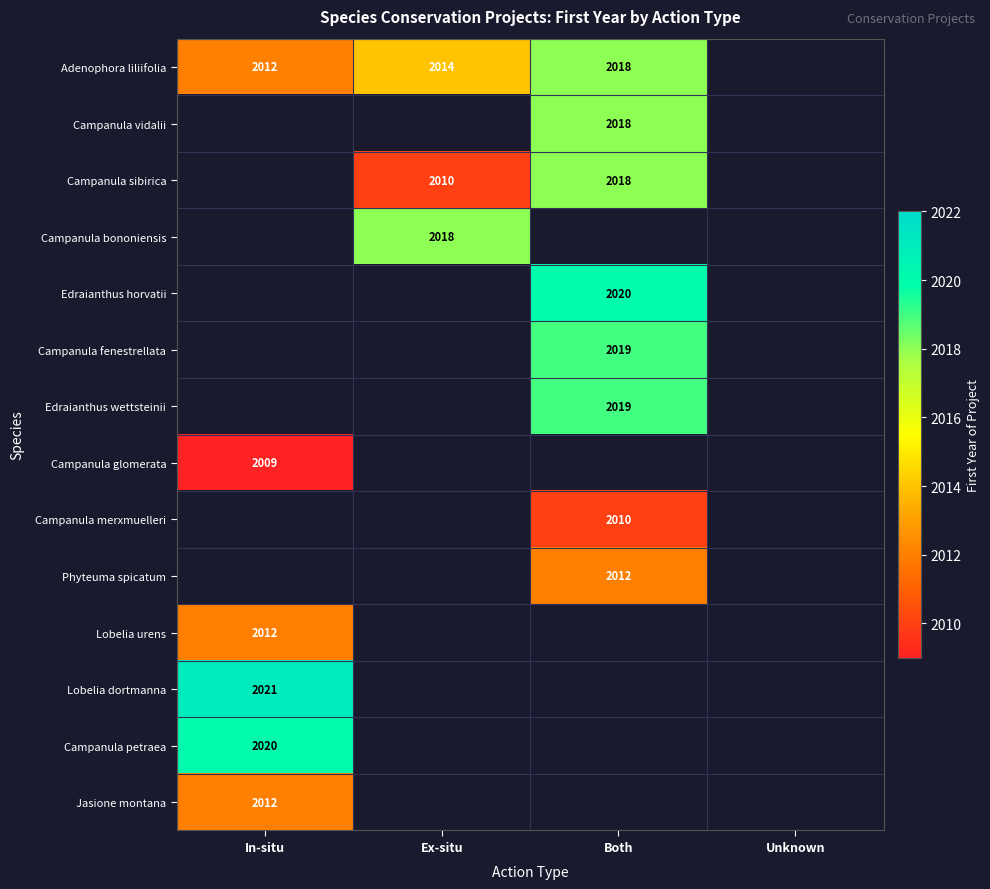

The Edraianthus wettsteinii series shows 3446.1 at Both. True or false?

False